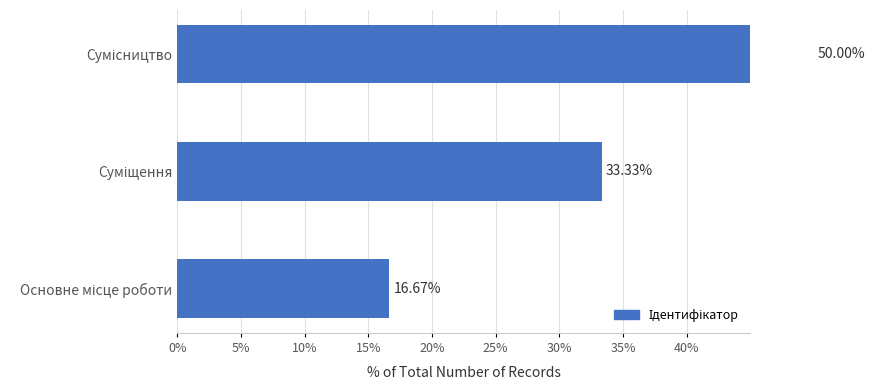

How many bars are there in total?

3